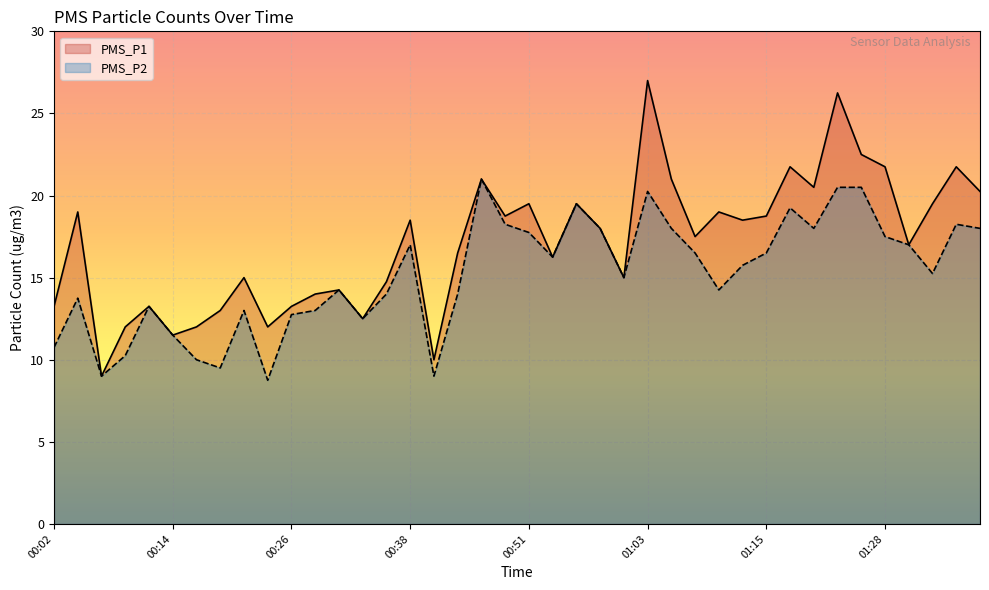

How many data points in PMS_P1 are above 18?

19